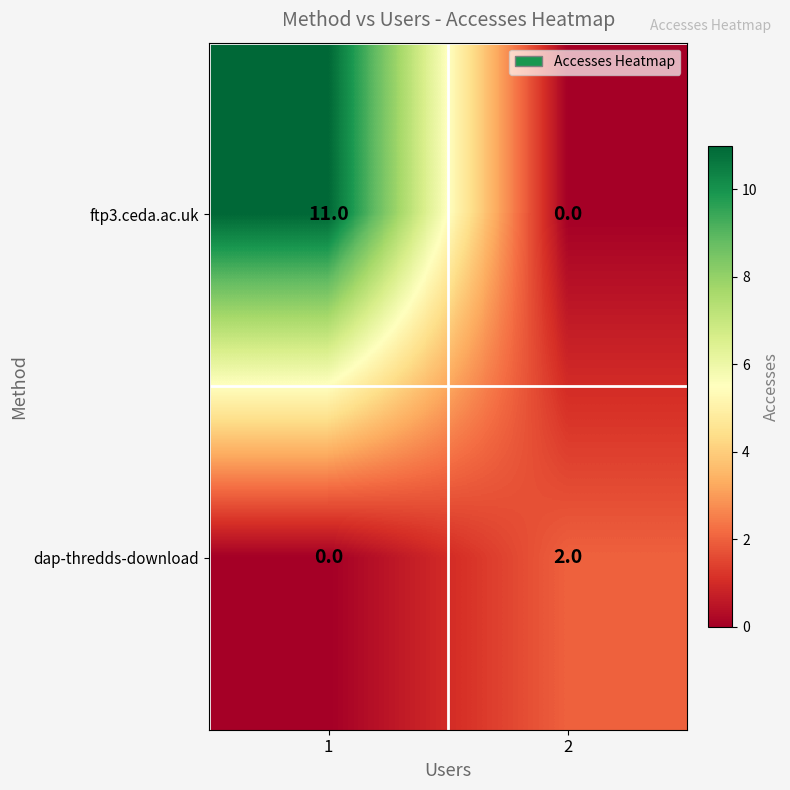

Reading right to left, transcribe all the data shown in this chart.

ftp3.ceda.ac.uk: 2=0	1=11
dap-thredds-download: 2=2	1=0